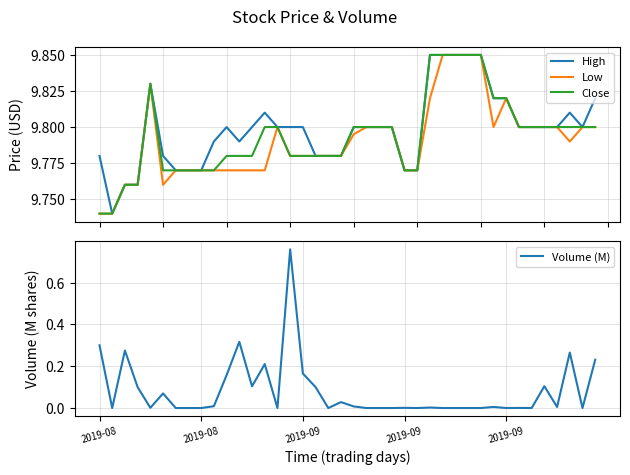

True or false: Close and Volume (M) cross at least once.

False